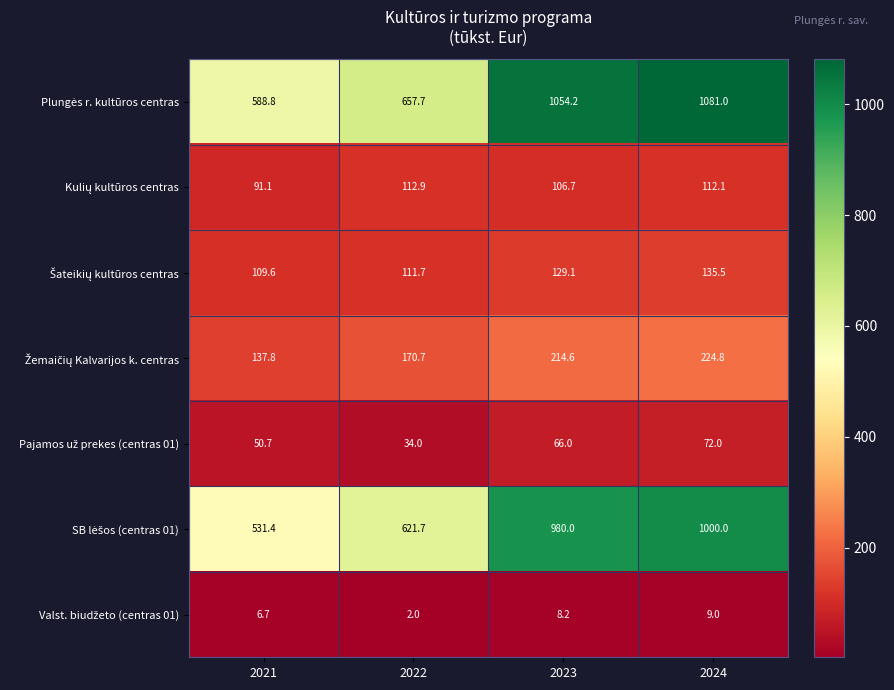

What is the total value across all series at 2024?

2634.4